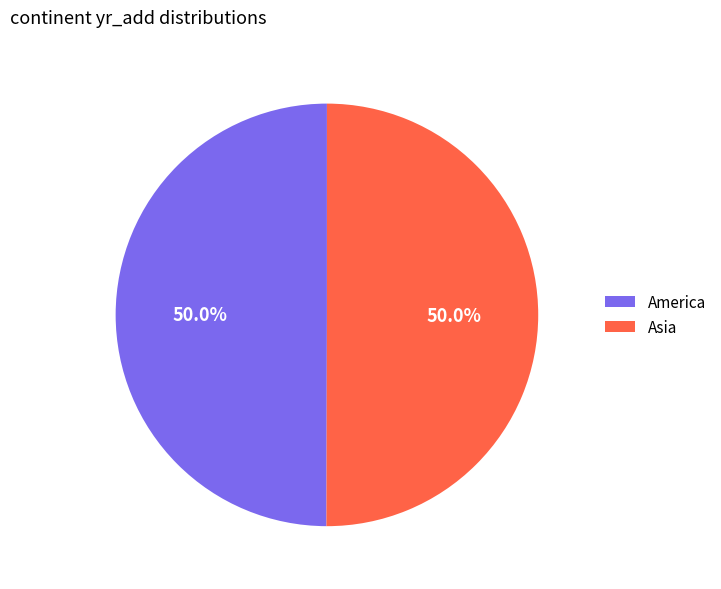

To the nearest percent, what percentage of the pie is America?

50%